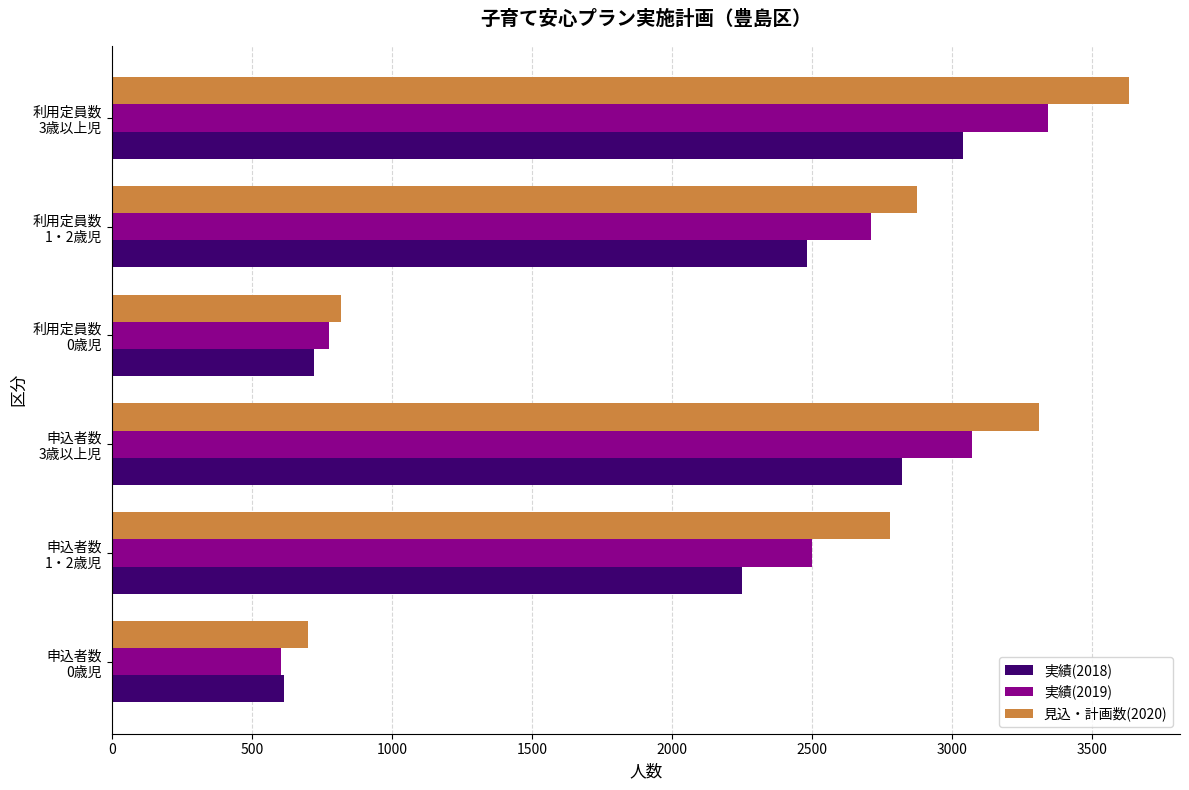

What is the greatest value displayed?

3631